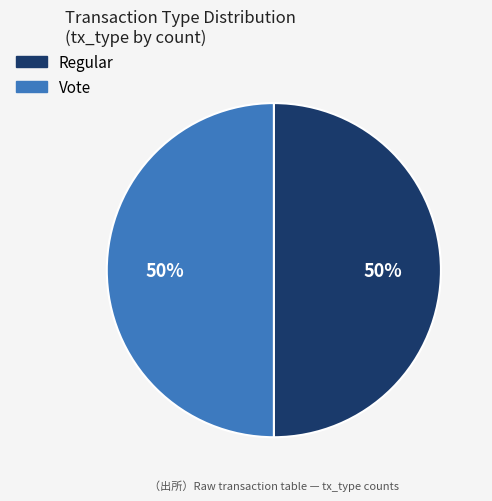

True or false: Regular accounts for 1% of the total.

False